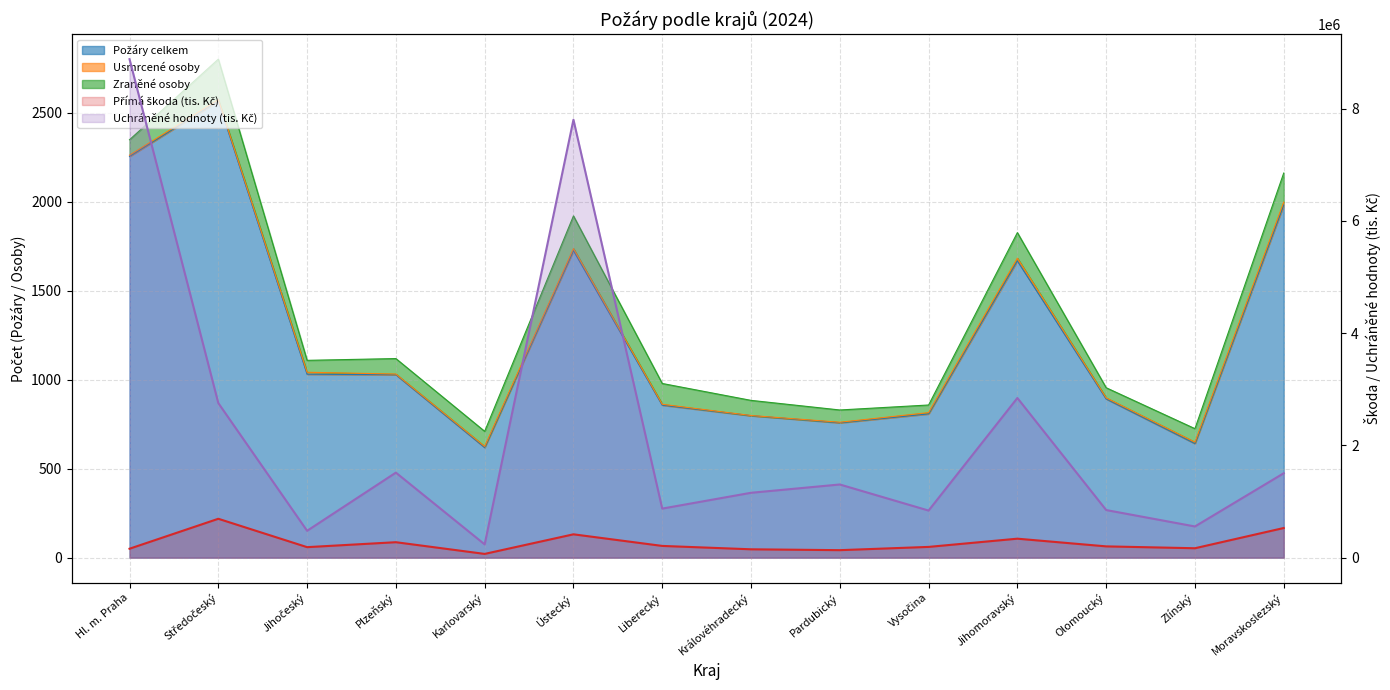

What is the total value across all series at Jihočeský?

664538.6